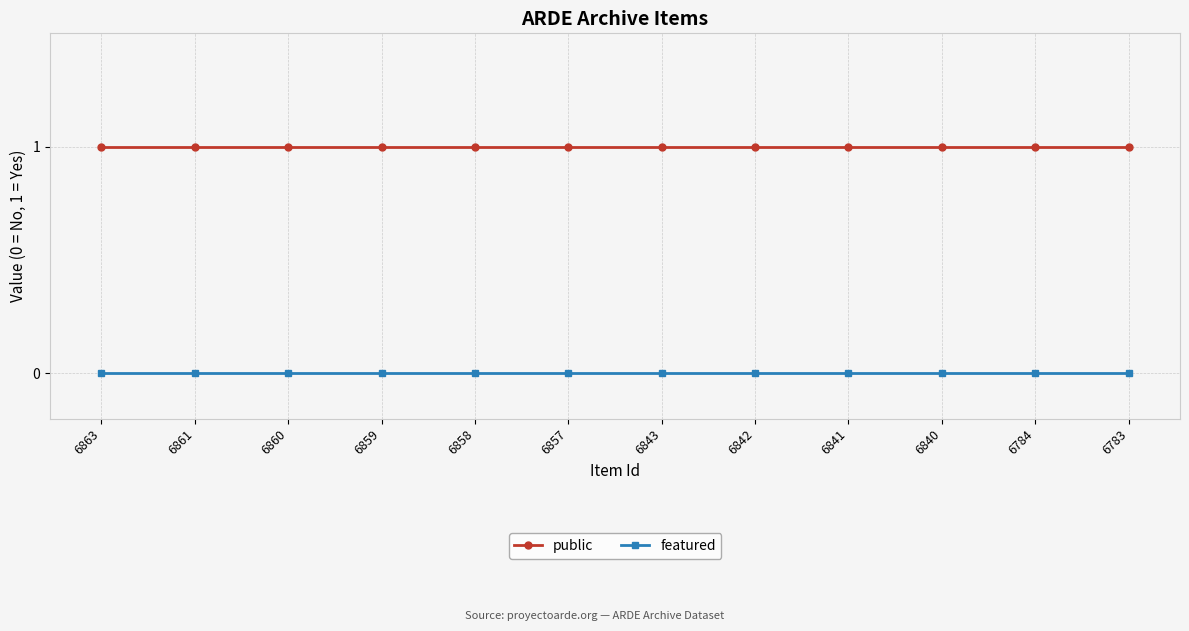

Which series has the largest total across all categories?

public